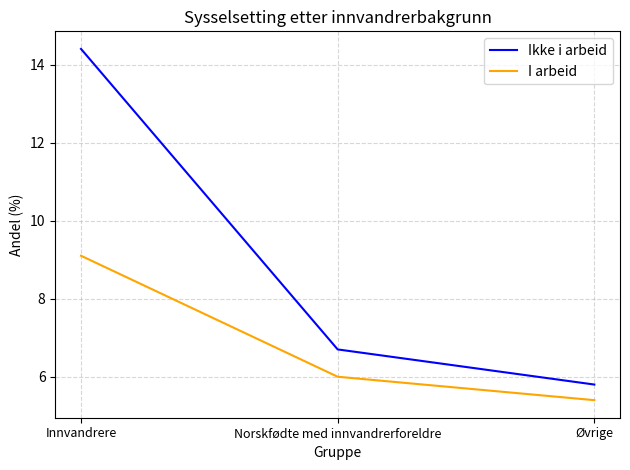

Which series has the largest range (max minus min)?

Ikke i arbeid